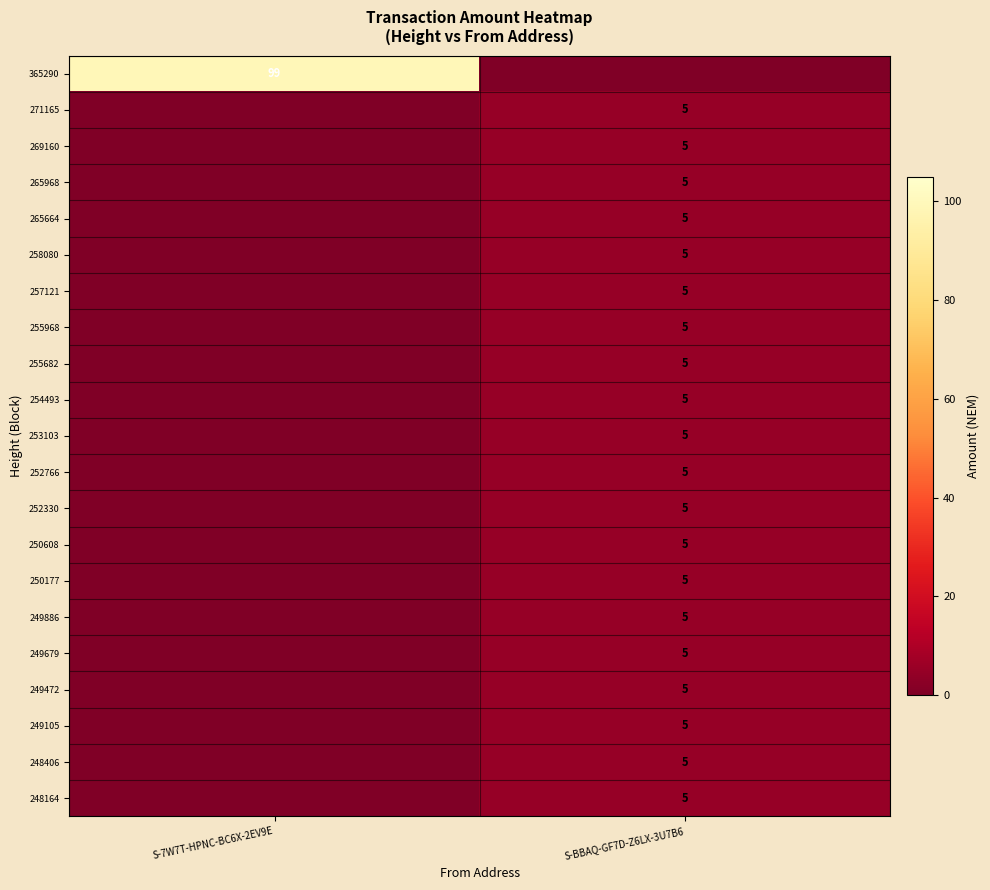

The 253103 series shows 7 at S-BBAQ-GF7D-Z6LX-3U7B6. True or false?

False